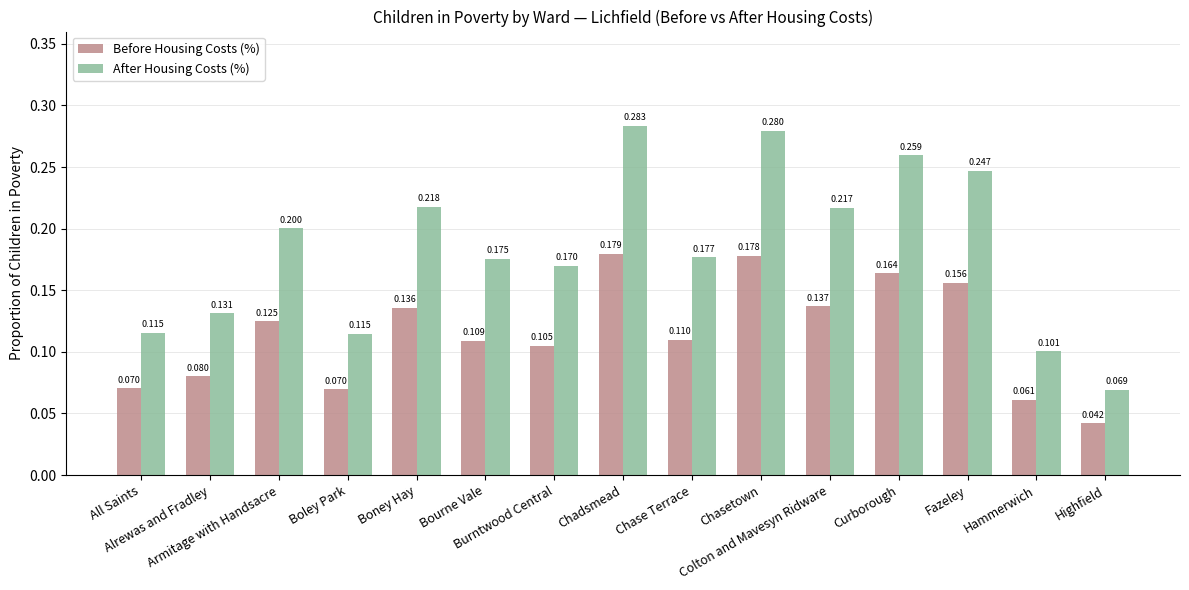

What position from the right is Chasetown?

6